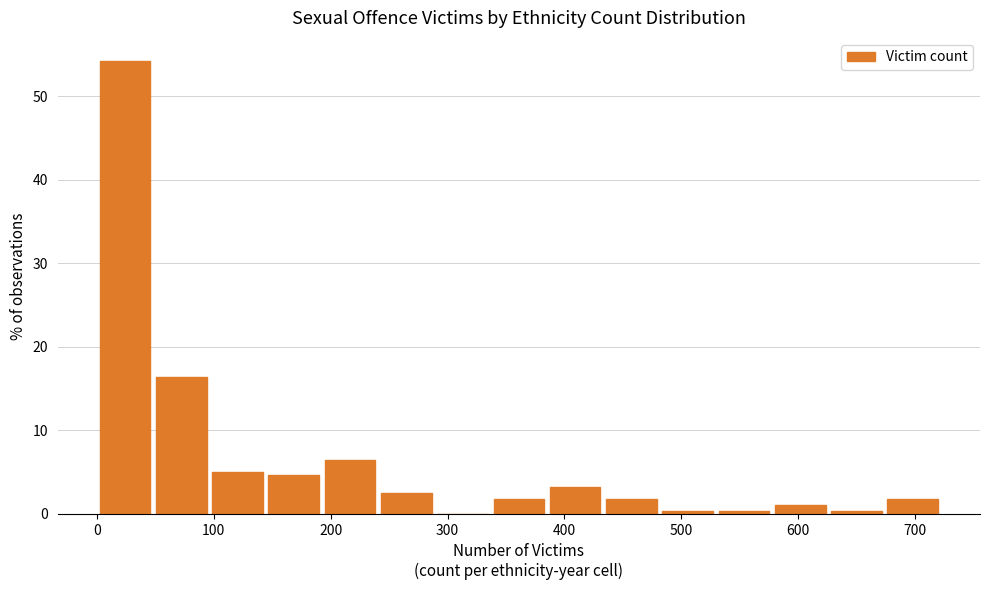

Over which range of the x-axis is the bar tallest?

0 to 50